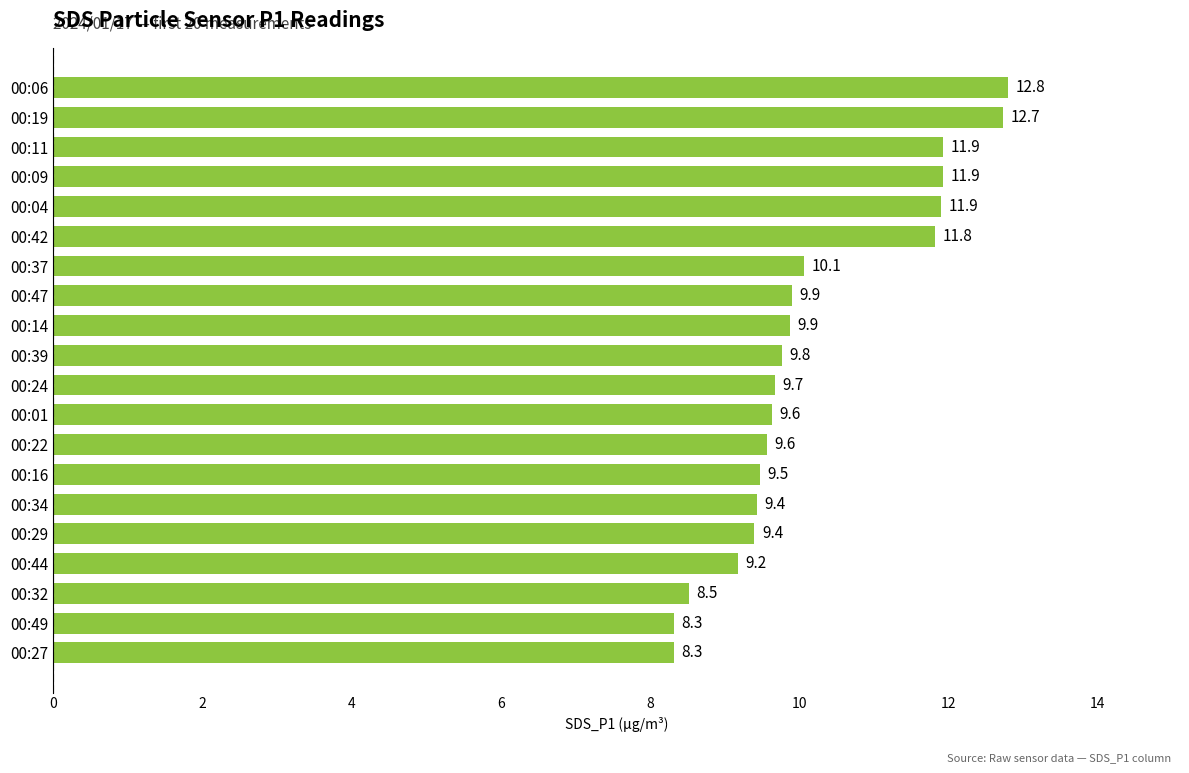

Reading bottom to top, list all the values displayed in this chart.

00:27=8.3	00:49=8.3	00:32=8.5	00:44=9.2	00:29=9.4	00:34=9.4	00:16=9.5	00:22=9.6	00:01=9.6	00:24=9.7	00:39=9.8	00:14=9.9	00:47=9.9	00:37=10.1	00:42=11.8	00:04=11.9	00:09=11.9	00:11=11.9	00:19=12.7	00:06=12.8